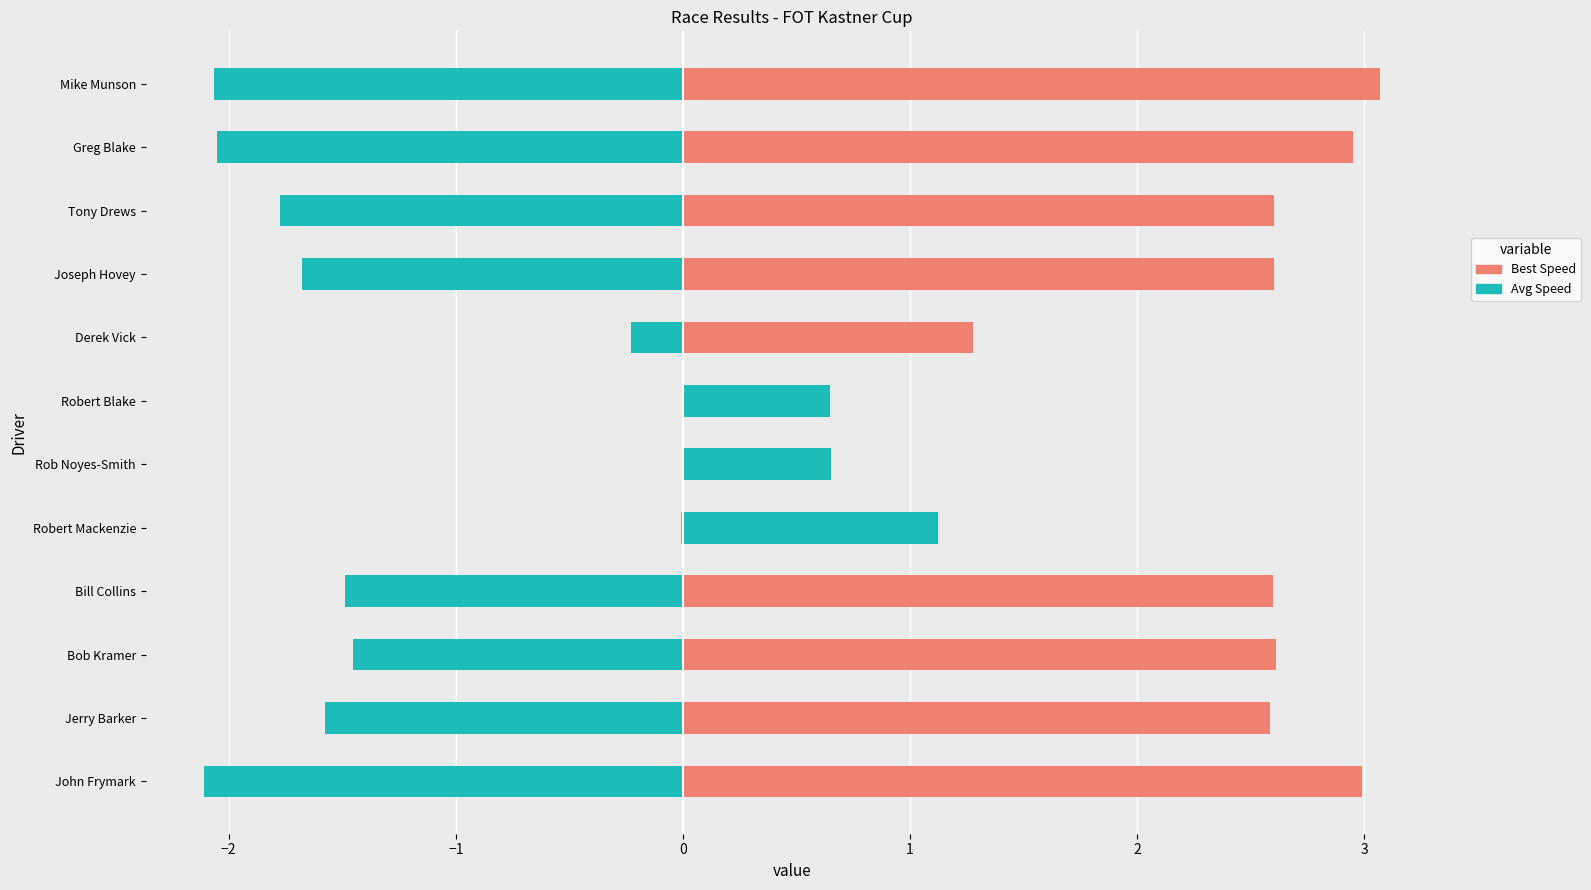

Is the value of Best Speed at Robert Blake greater than the value of Avg Speed at Bob Kramer?

Yes